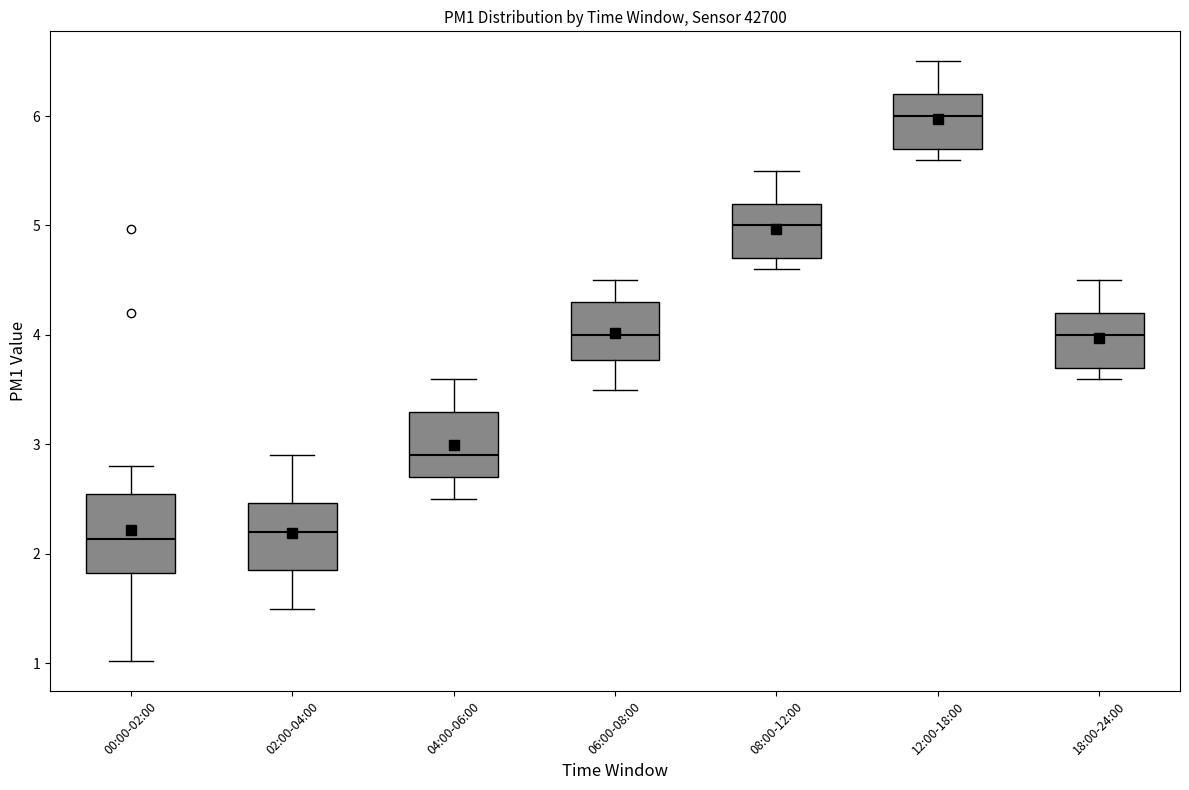

Where does the lower whisker of the box for 12:00-18:00 end on the y-axis? The values are not printed on the chart, so give them approximately, as read against the axis.

5.6